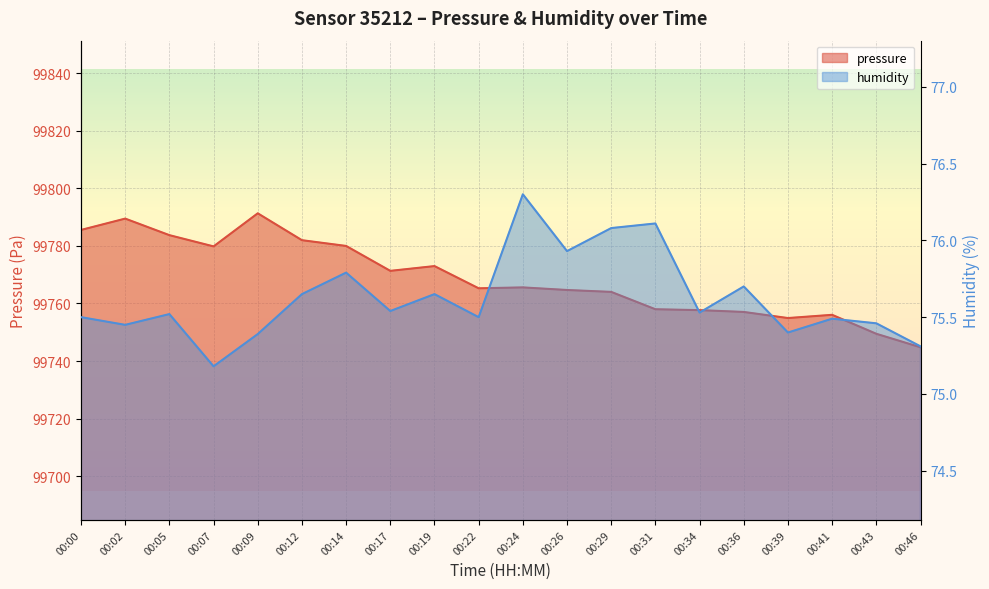

True or false: pressure and humidity cross at least once.

False